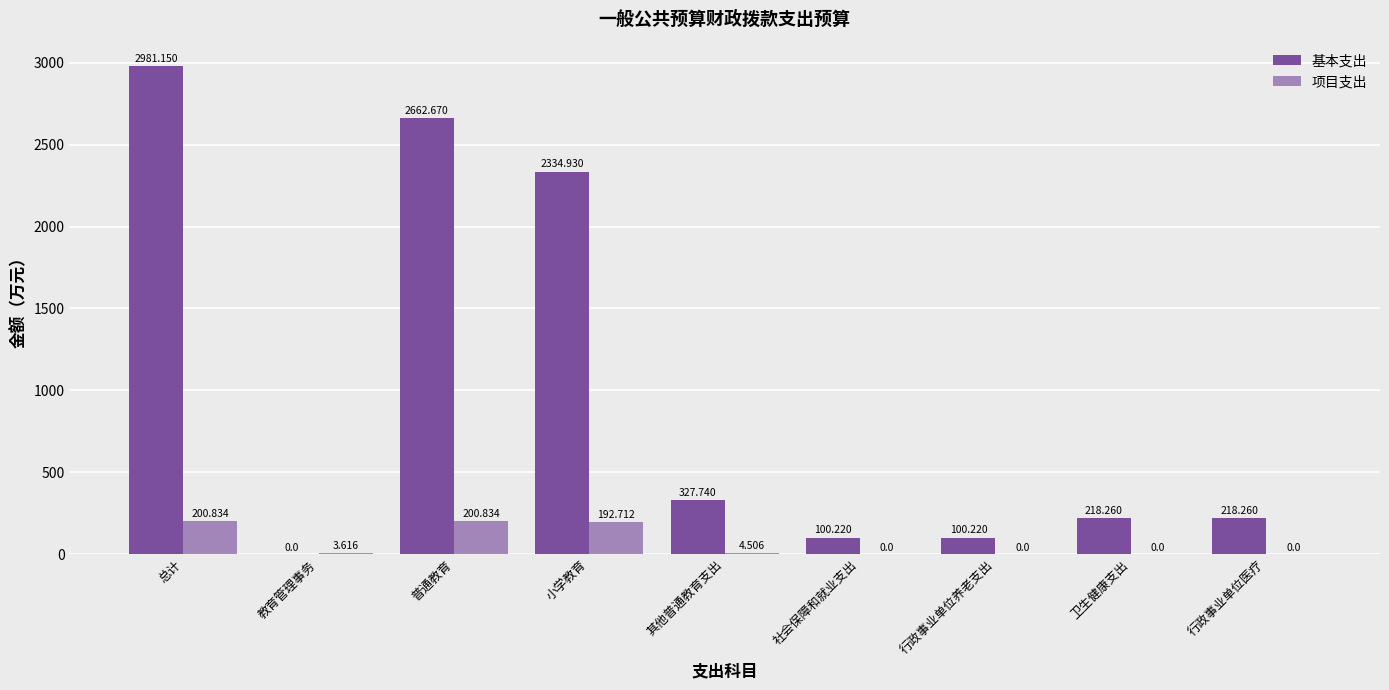

Are the bars grouped side by side (vs. stacked)?

Yes